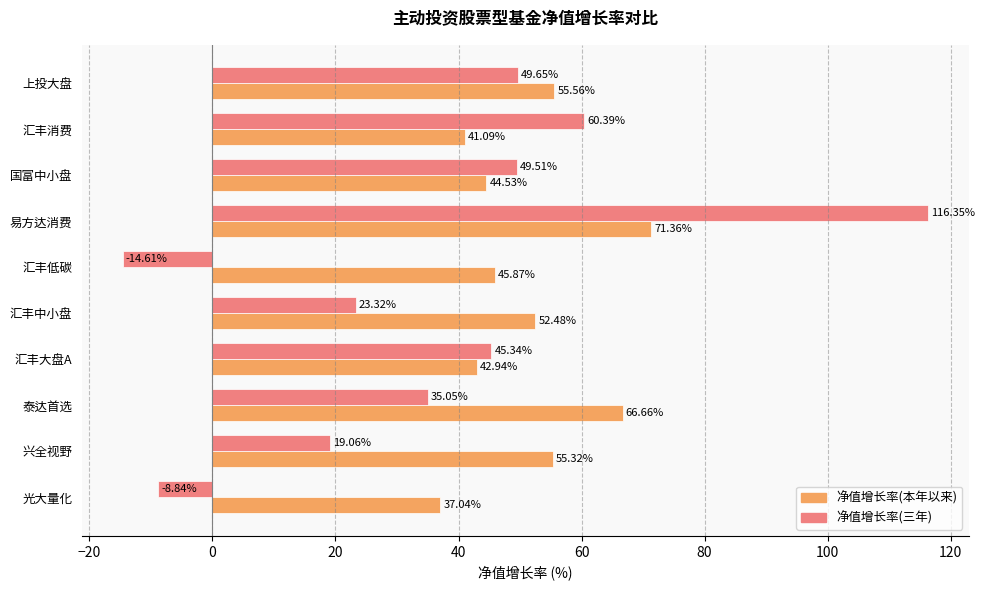

At which category does the chart reach its peak across all series?

易方达消费